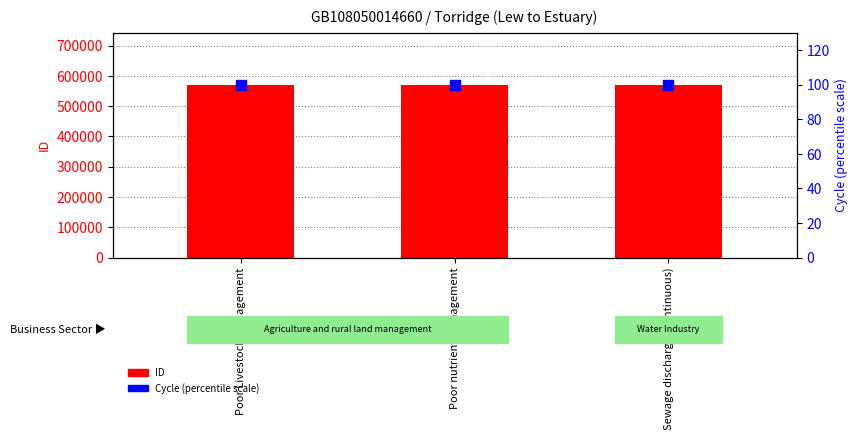

What is the total value across all series at Poor nutrient management?

571172